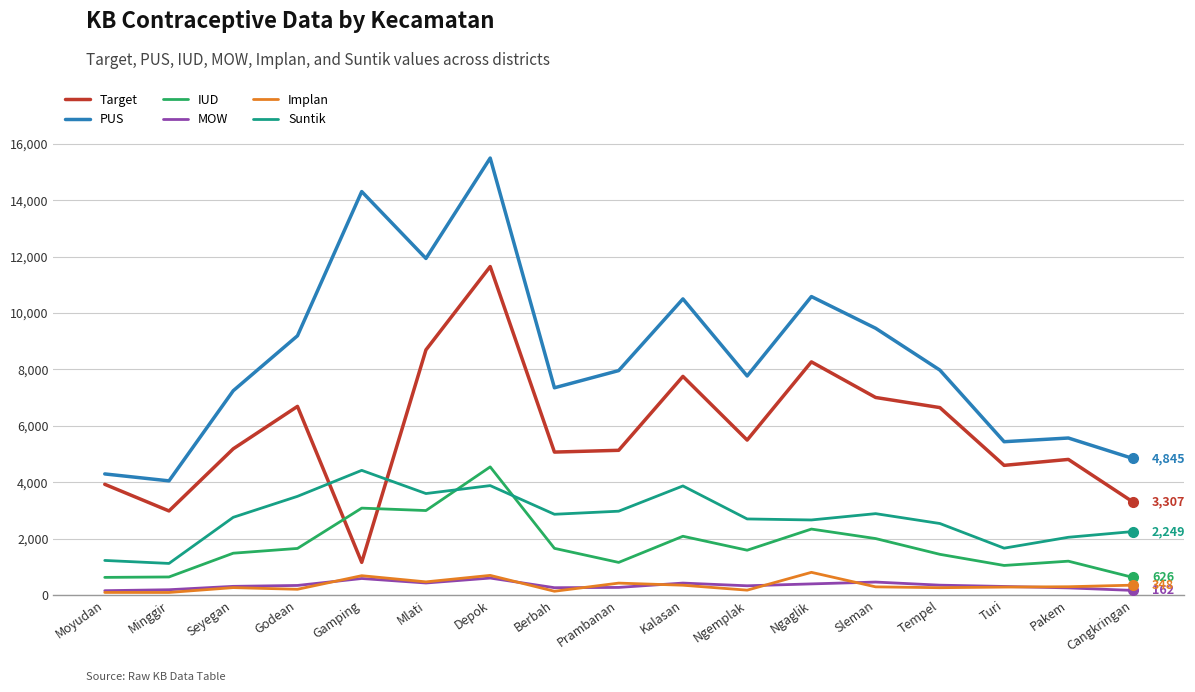

What position from the left is Prambanan?

9